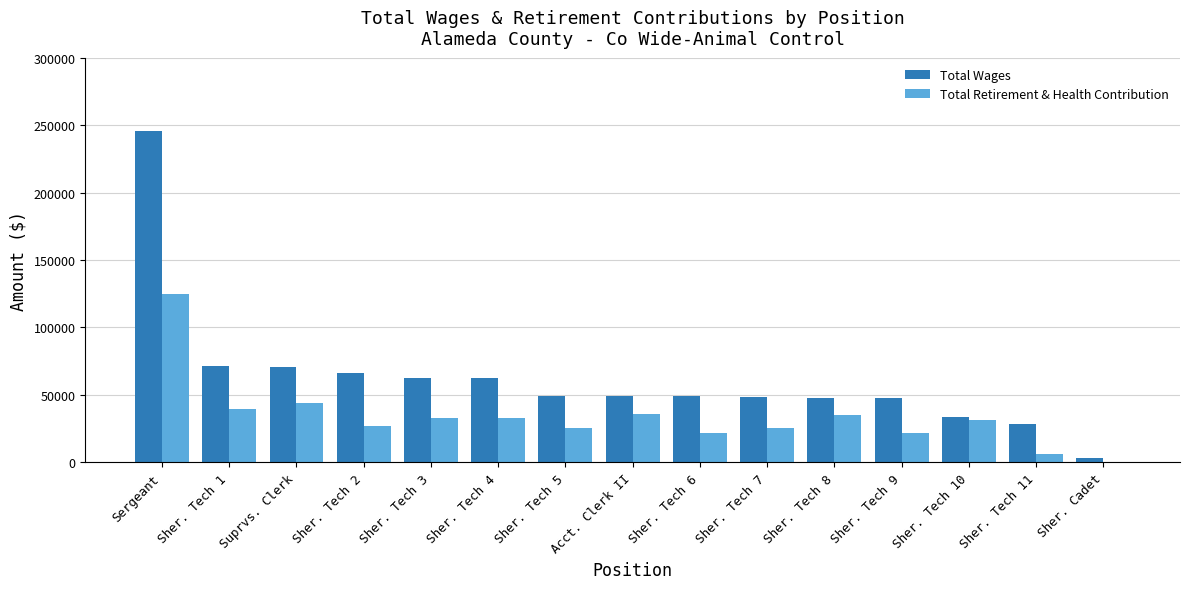

The value of Total Retirement & Health Contribution at Sher. Cadet is 60088. True or false?

False